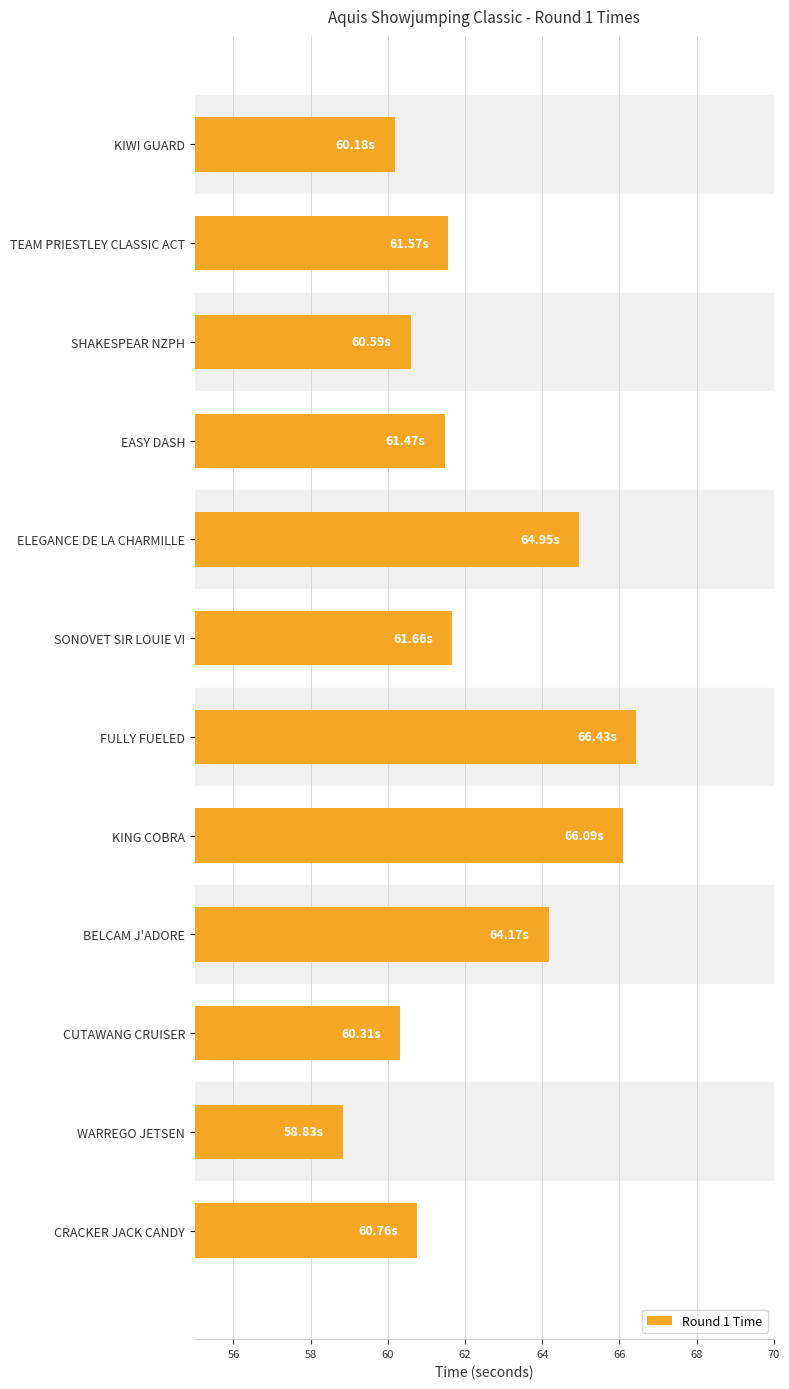

Approximately how many times larger is the value at FULLY FUELED compared to TEAM PRIESTLEY CLASSIC ACT?

1.1